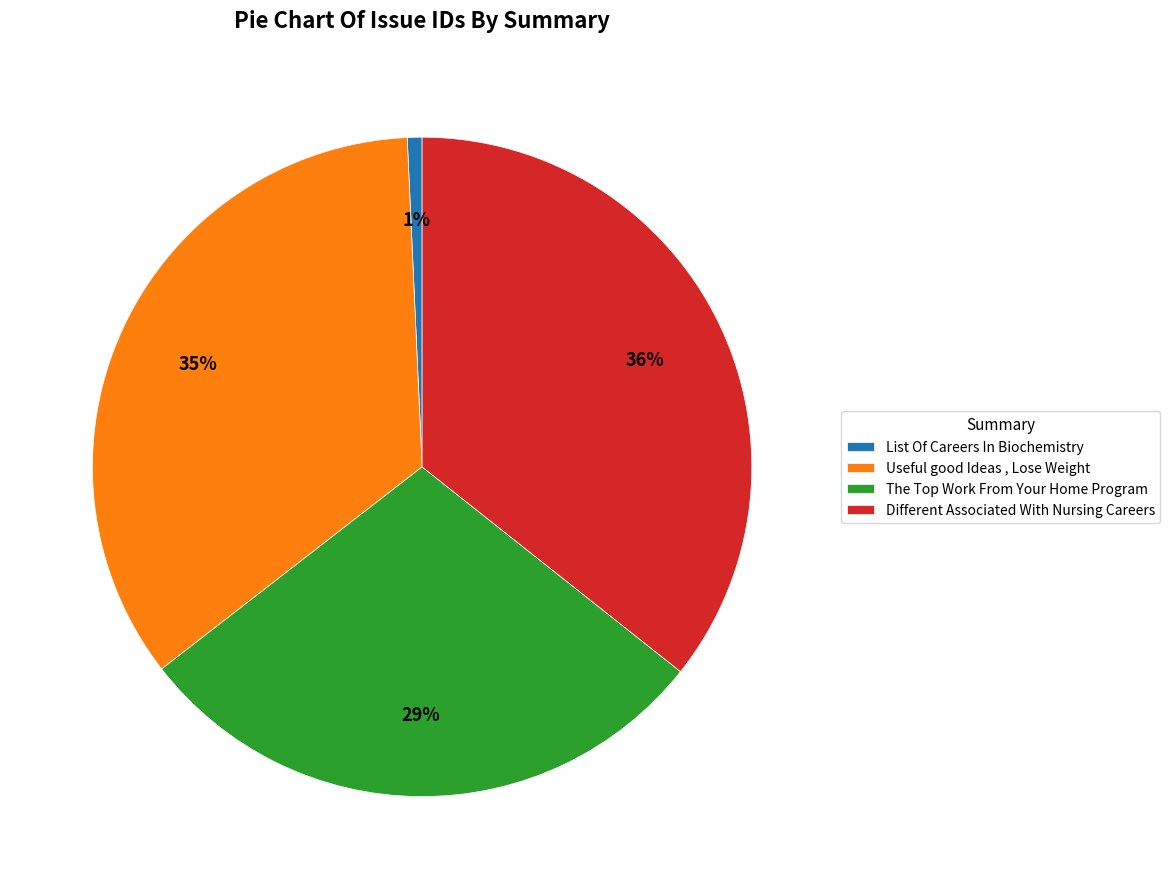

Rank the categories by value from lowest to highest.

List Of Careers In Biochemistry, The Top Work From Your Home Program, Useful good Ideas , Lose Weight, Different Associated With Nursing Careers